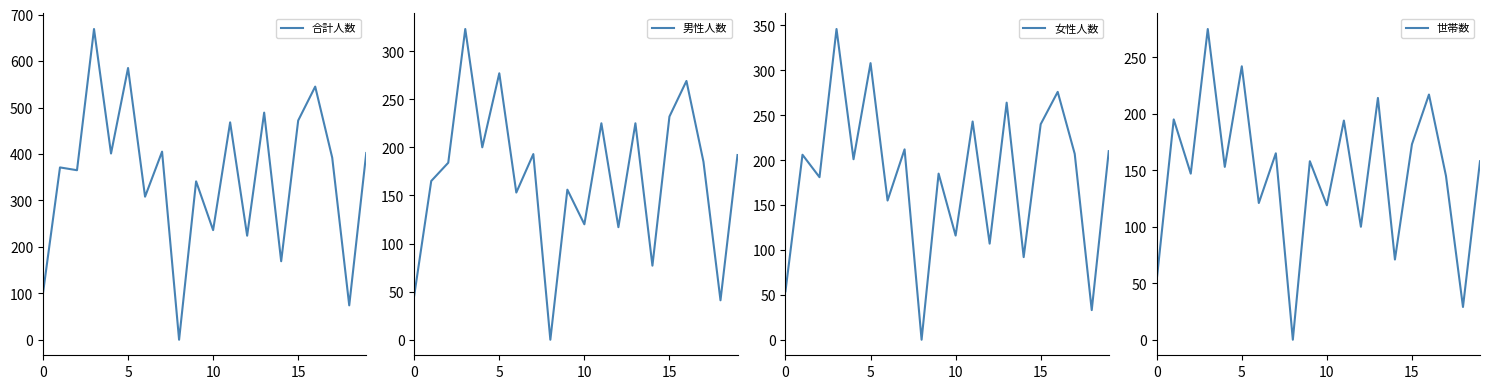

At 15, list the series in order from smallest to largest.

世帯数, 男性人数, 女性人数, 合計人数